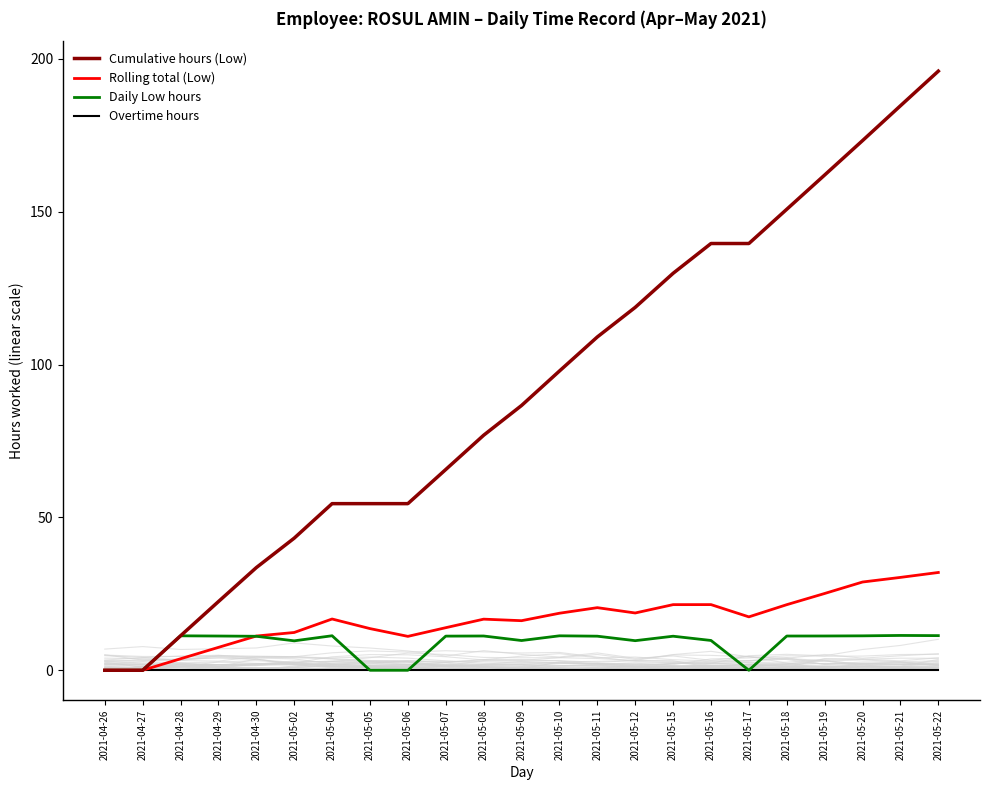

How many series are shown in this chart?

4